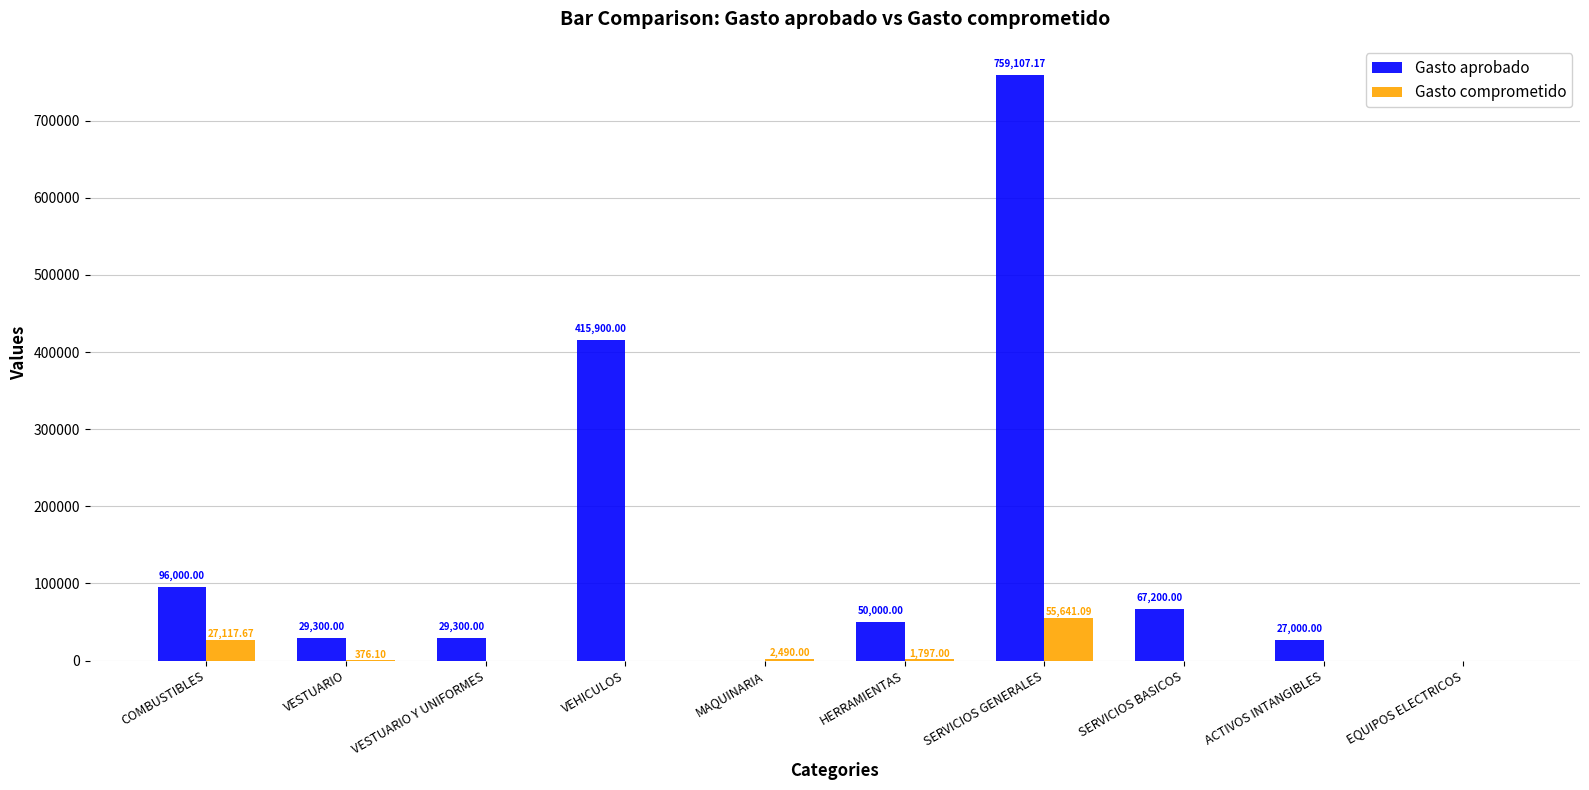

Where does the Gasto comprometido series first go above 376?

COMBUSTIBLES